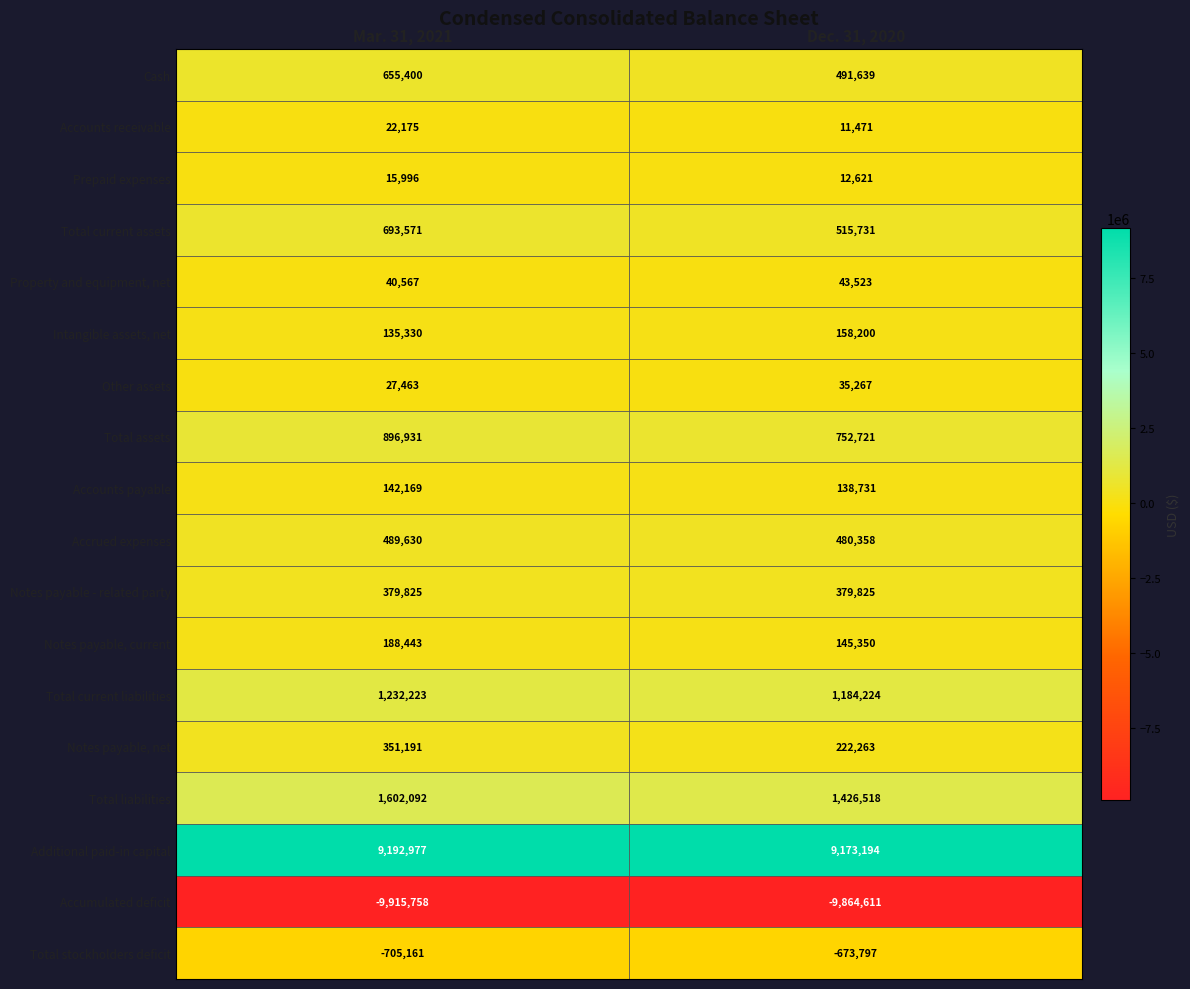

What is the smallest value displayed?

-9915758